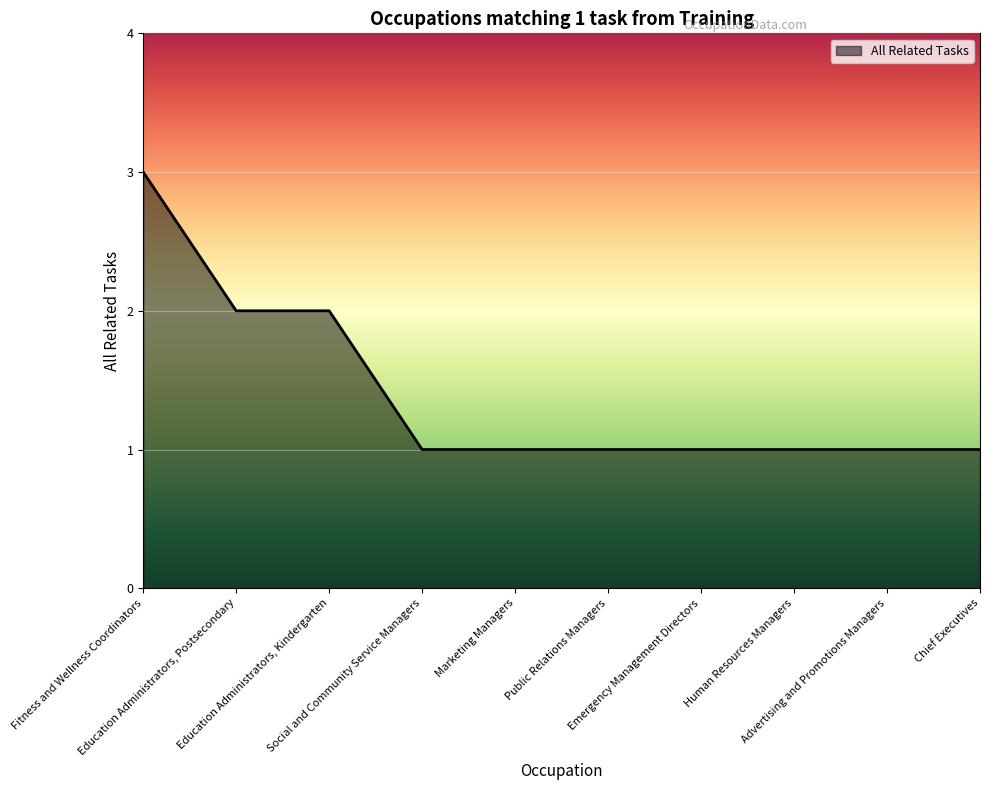

Which label corresponds to the largest value in the chart?

Fitness and Wellness Coordinators